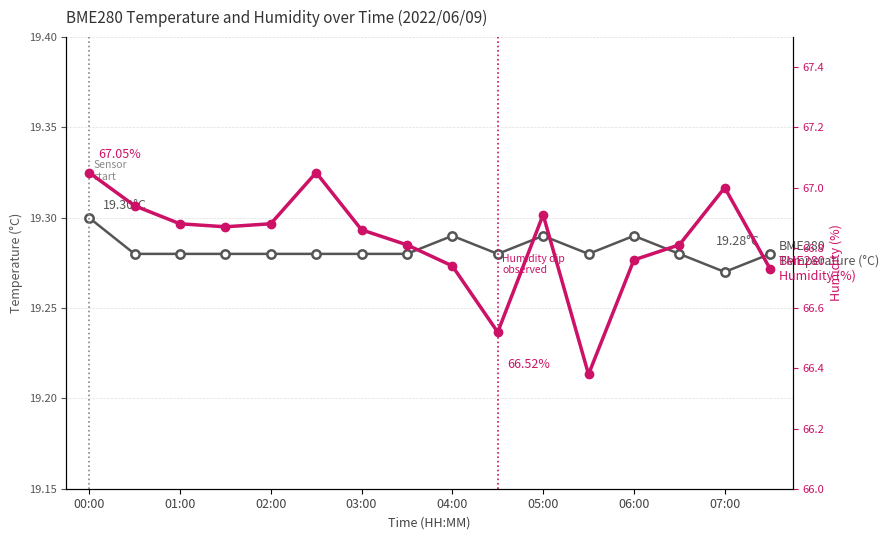

How many data points does each series have?

16